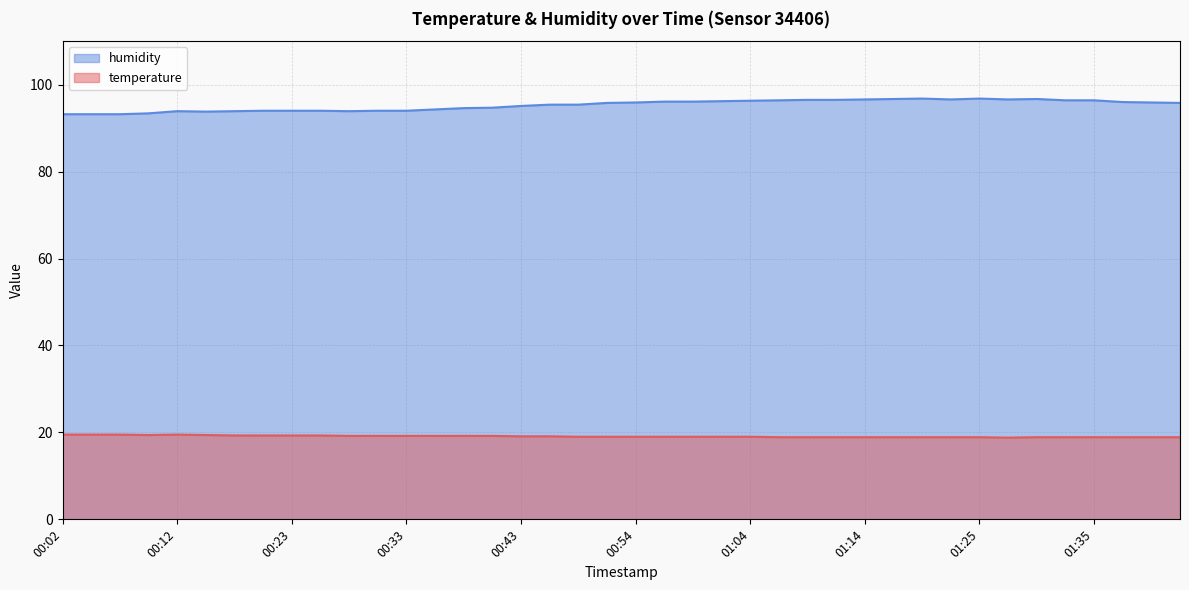

What are all the series names shown in the legend?

humidity, temperature